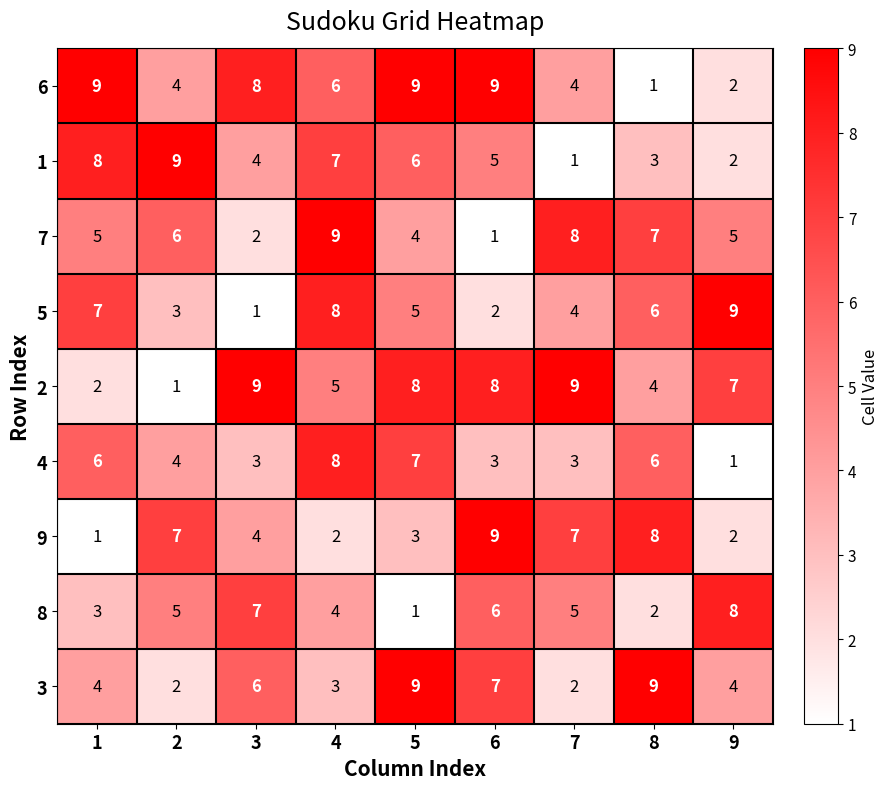

Is it true that 8 equals 6 at 6?

True